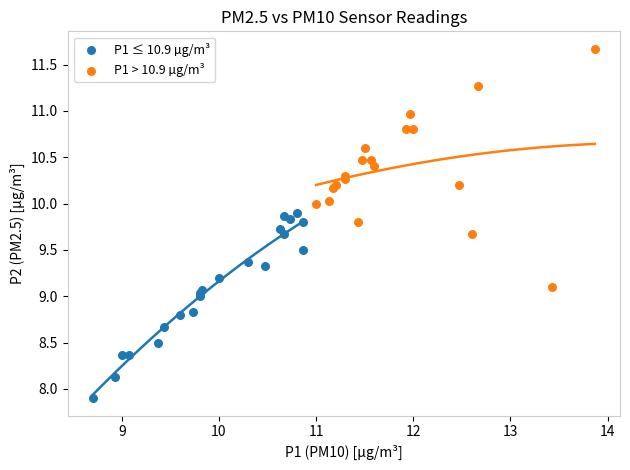

Which series has the largest Y range (max minus min)?

P1 > 10.9 µg/m³